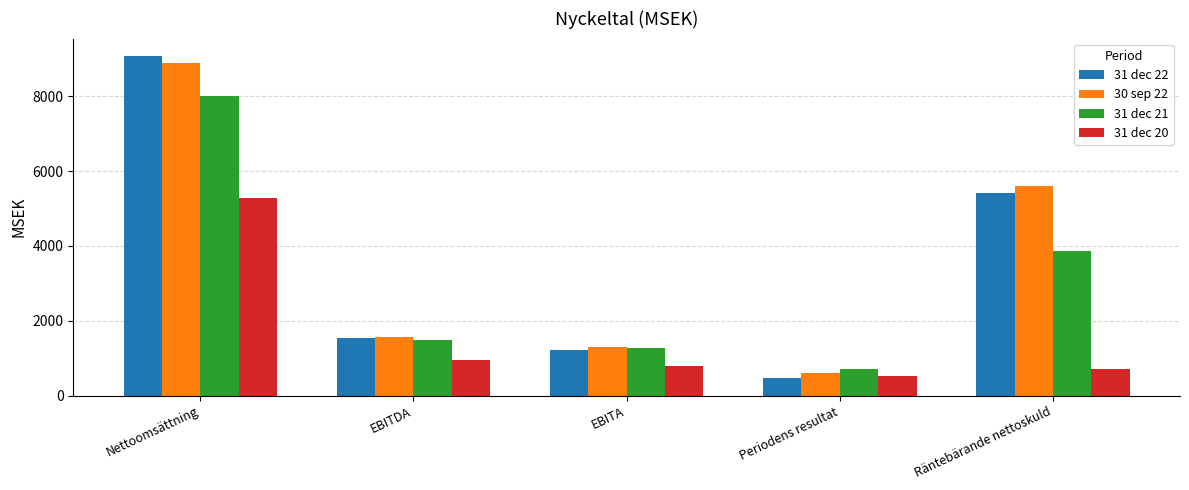

What is the spread (max minus min) of values at EBITA?

490